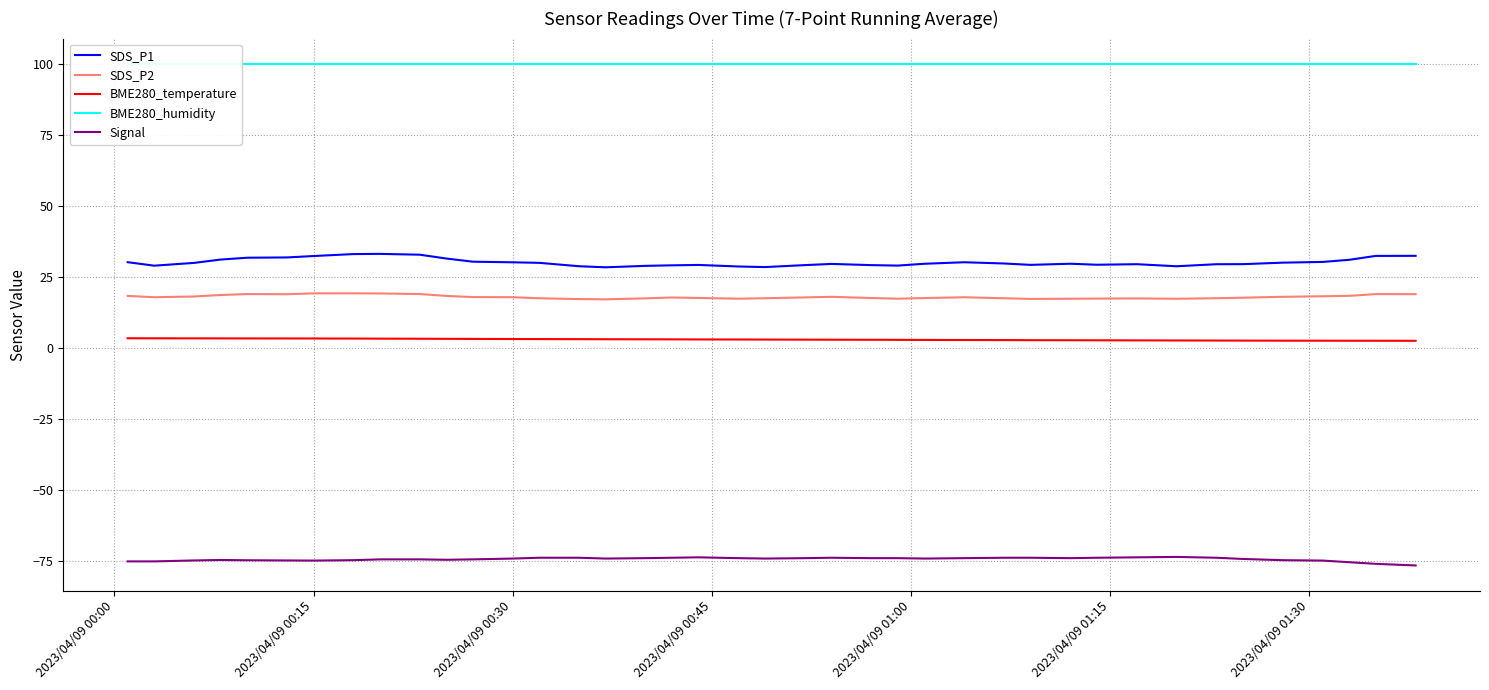

What is the minimum value for SDS_P2?

17.1